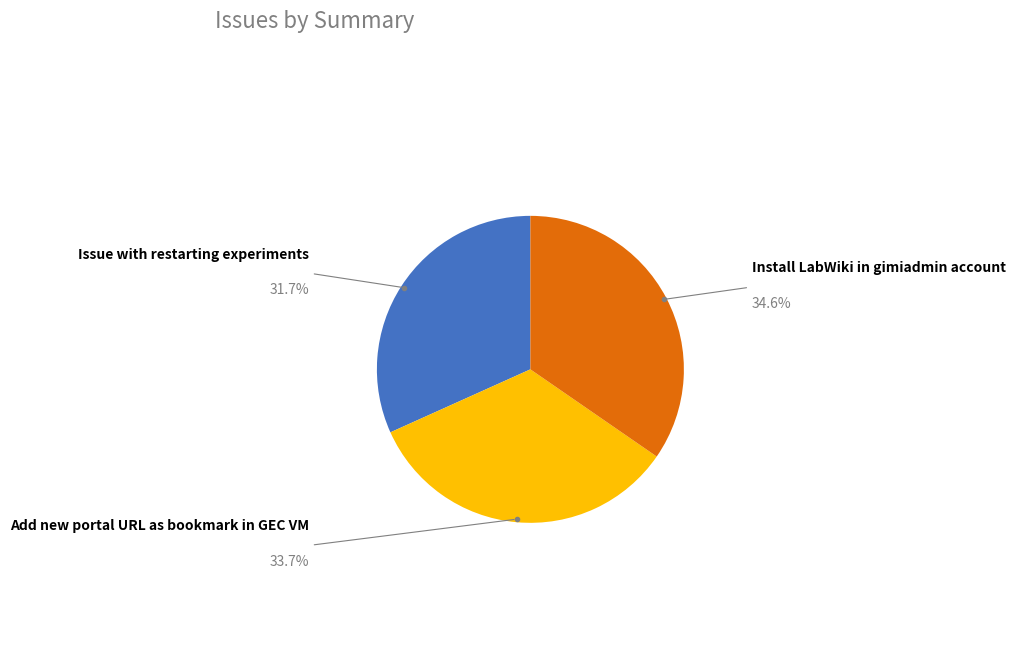

Does any single category account for the majority?

No